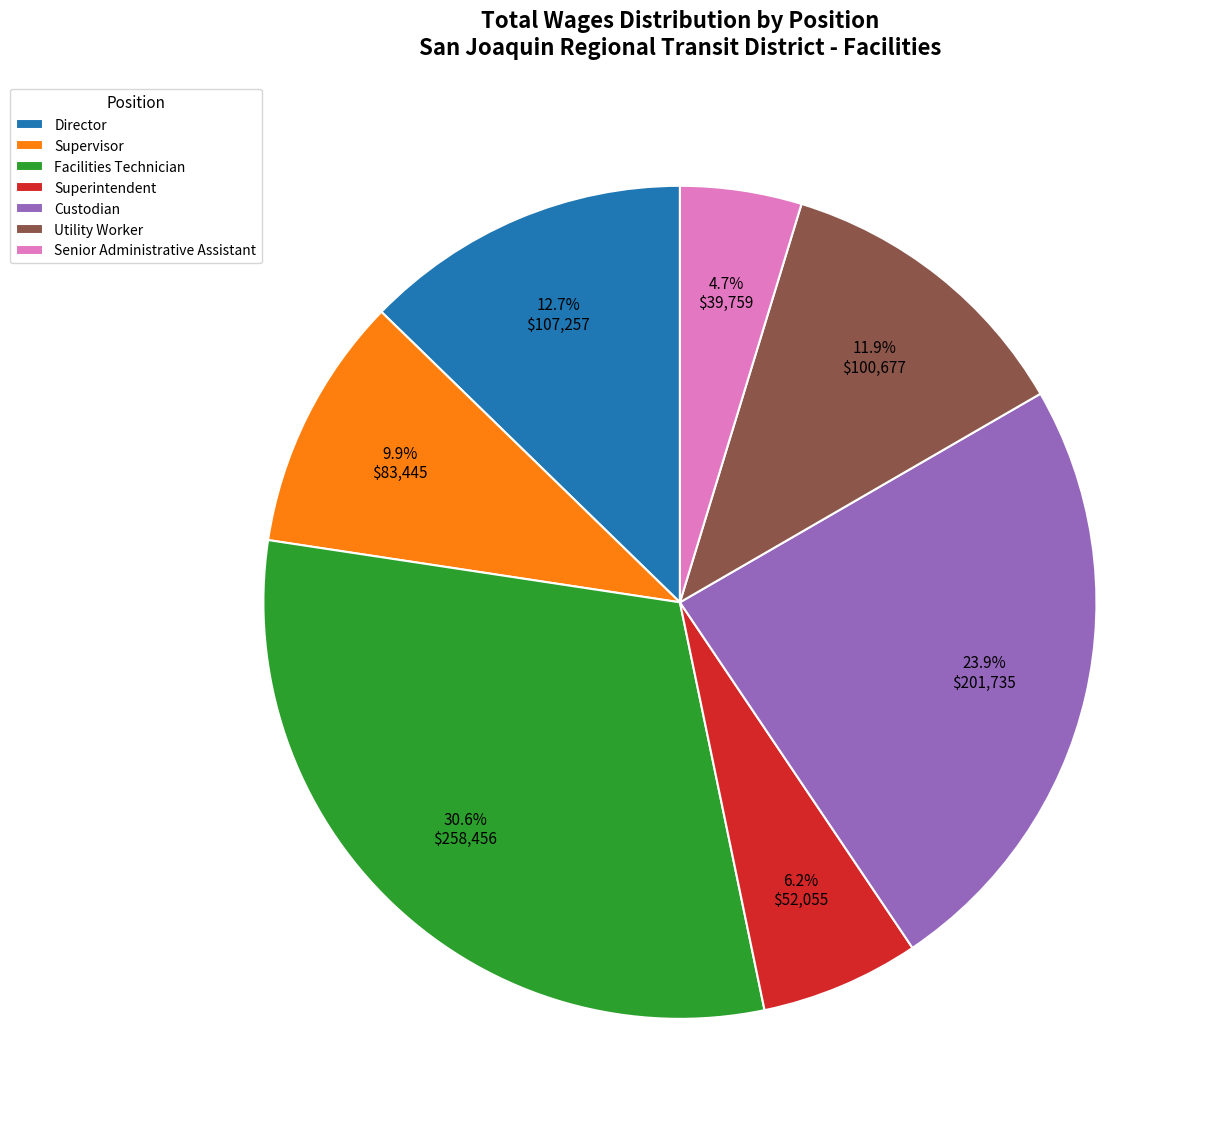

To the nearest percent, what is the difference between the Director and Utility Worker slice percentages?

1%